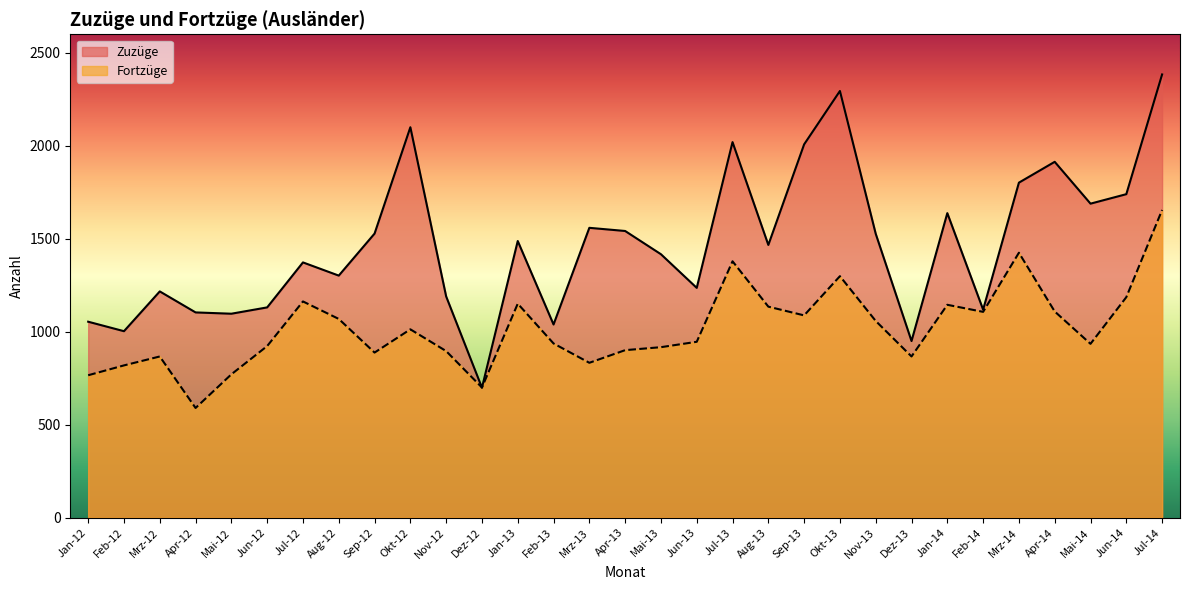

What position from the right is Feb-14?

6